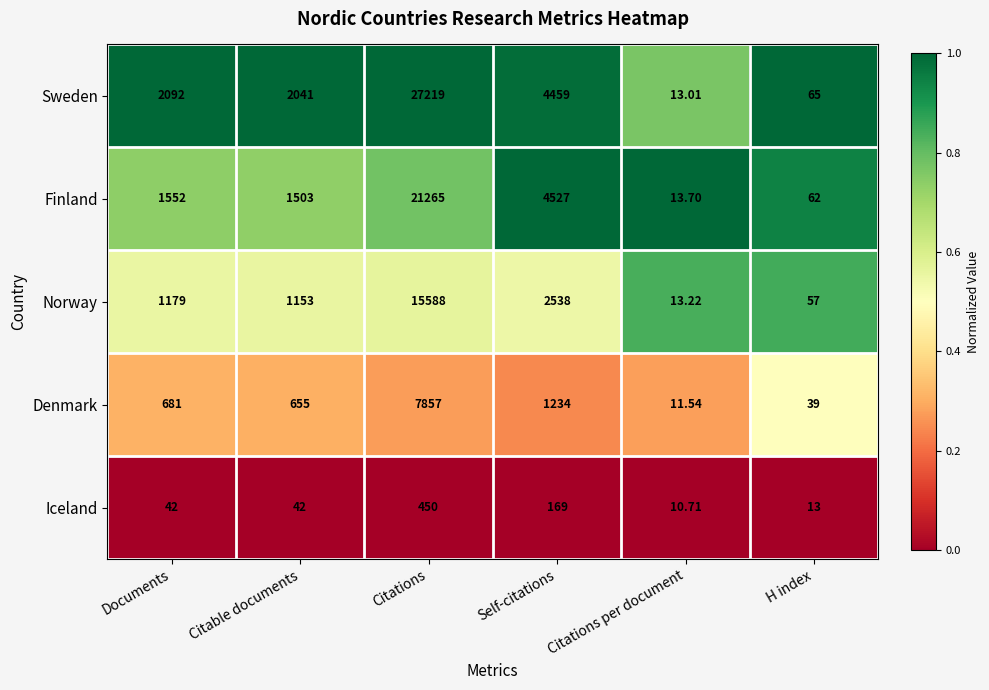

Which label corresponds to the smallest value in the chart?

Citations per document